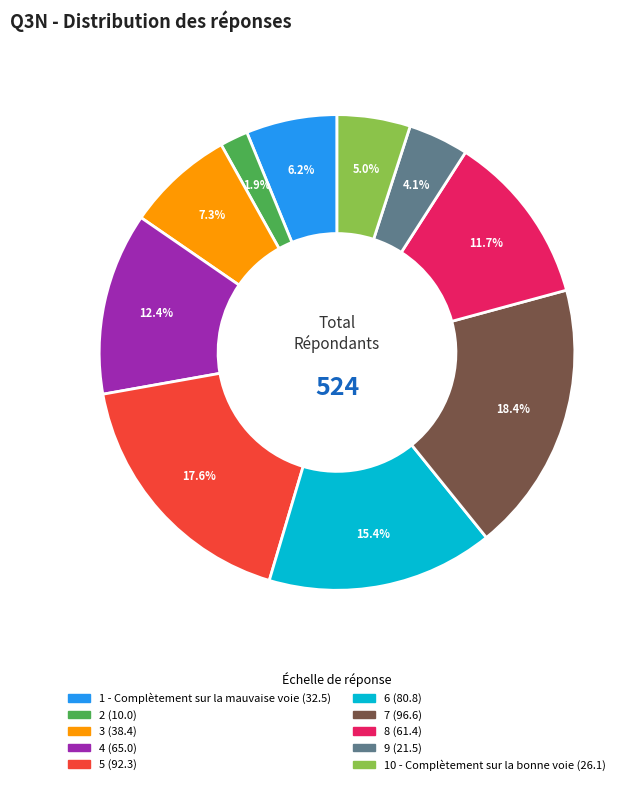

To the nearest percent, what percentage of the pie is 2?

2%